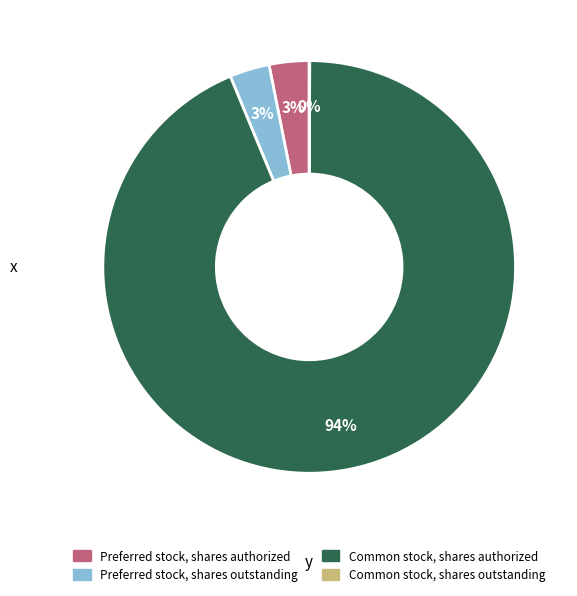

Which category has the biggest portion of the pie?

Common stock, shares authorized